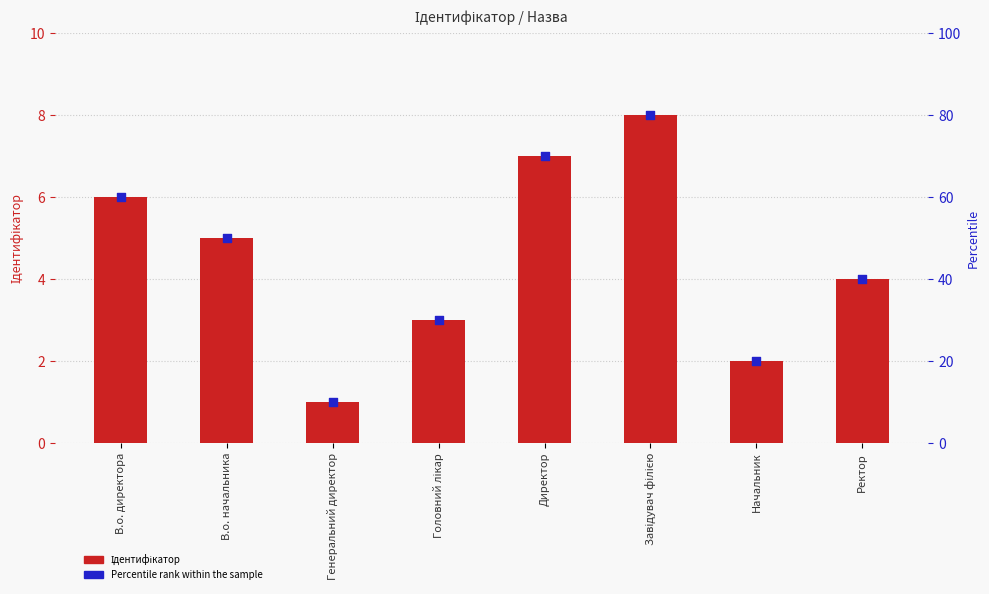

Which series has the widest spread of Y values?

Percentile rank within the sample